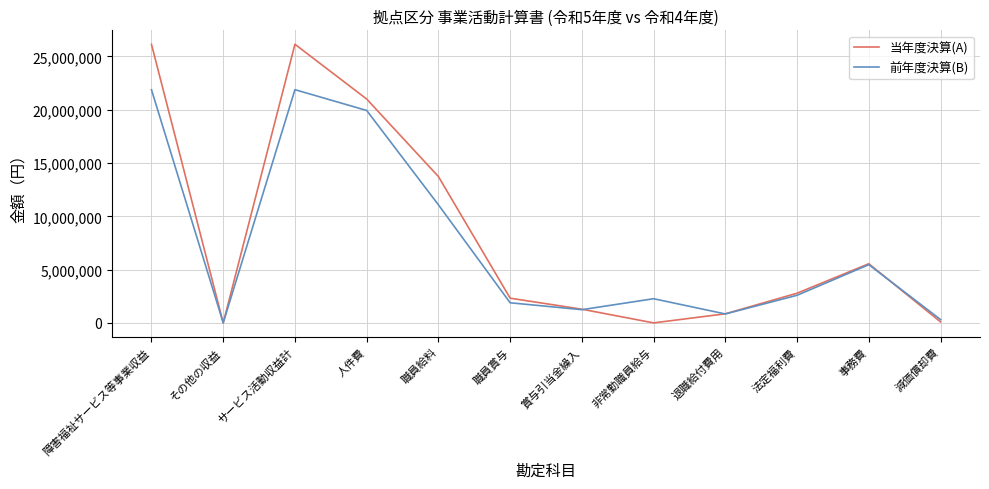

Is this an area chart (filled region under the line)?

No